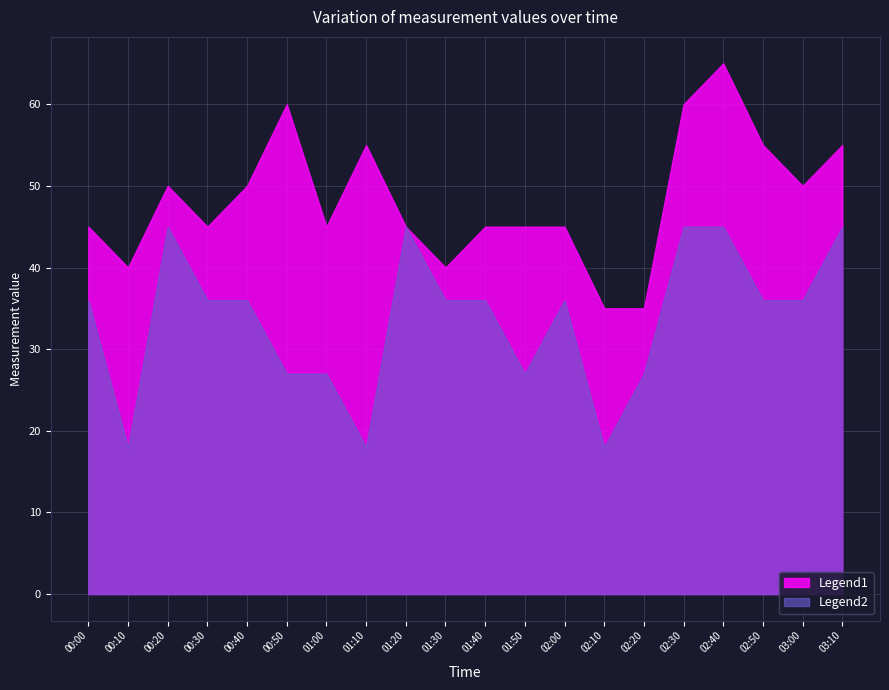

Which series changed the most between 00:30 and 01:00?

Legend2